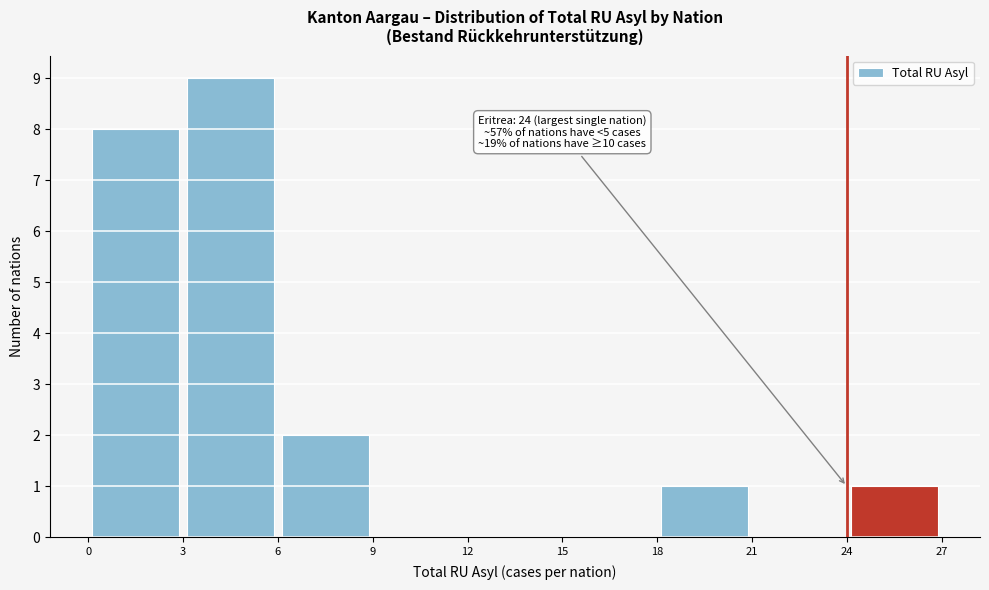

Which range on the x-axis has the tallest bar?

3 to 6